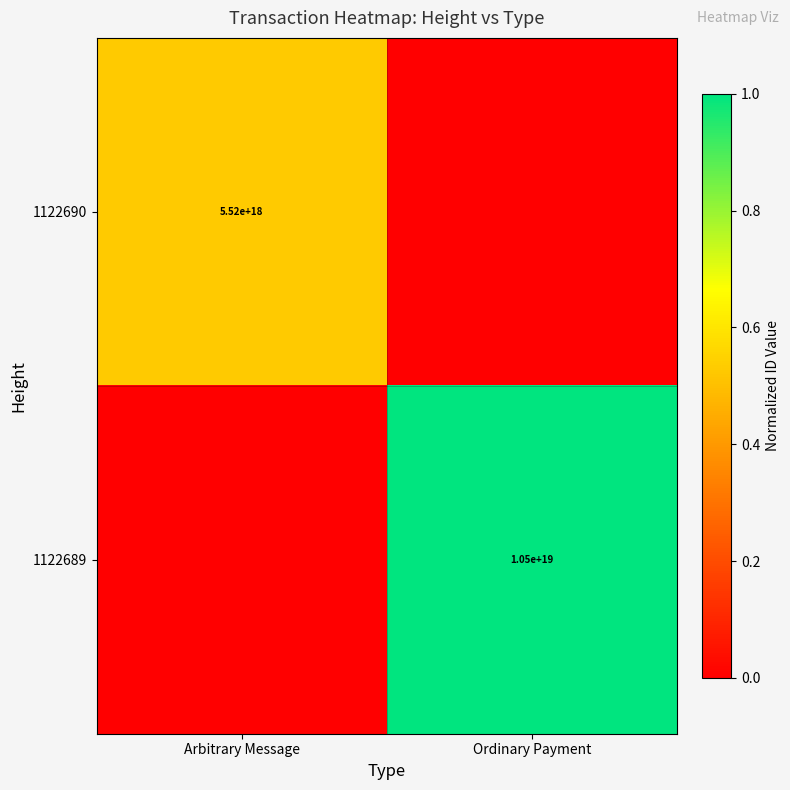

What is the total value across all series at Ordinary Payment?

1.0